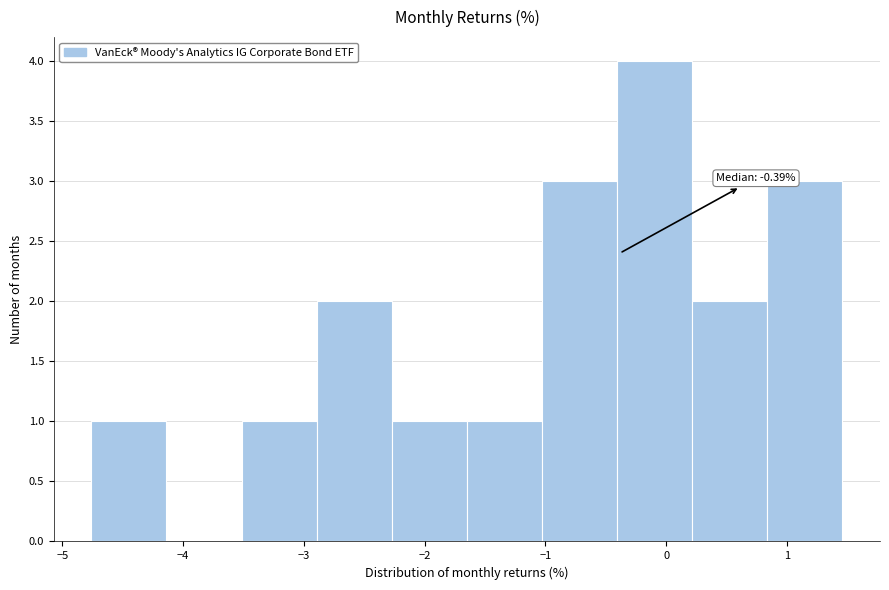

Over which range of the x-axis is the bar tallest?

-0.4 to 0.2